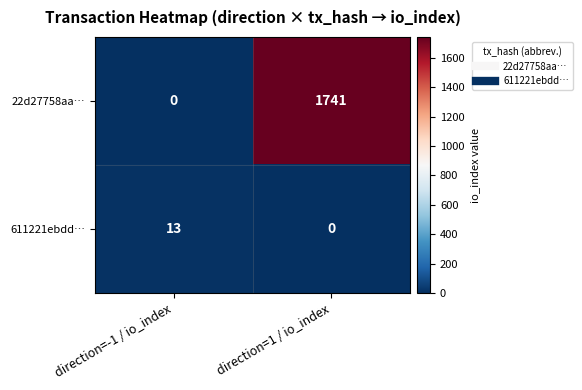

At which label does 611221ebdd… reach its peak?

direction=-1 / io_index